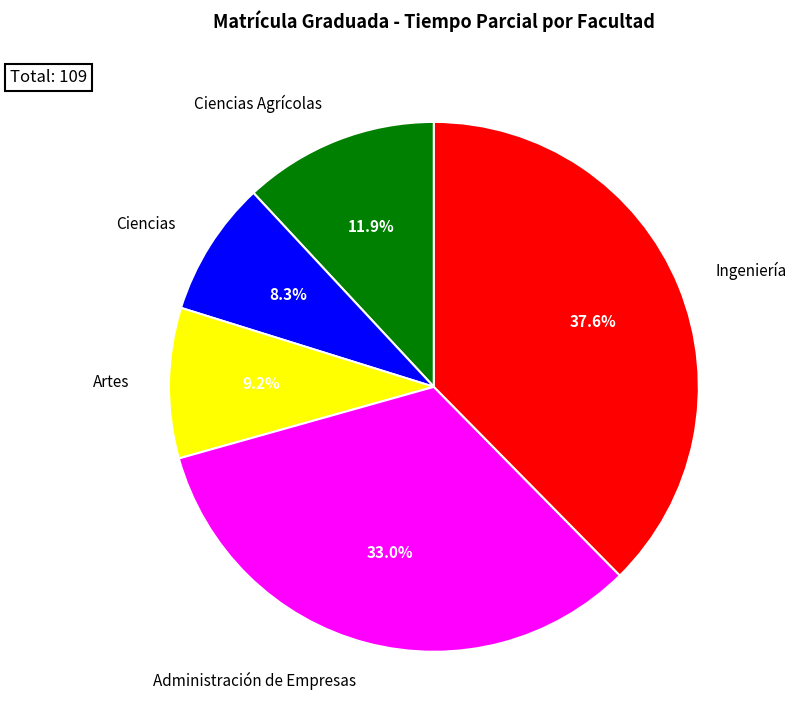

To the nearest percent, what is the average slice percentage?

20%